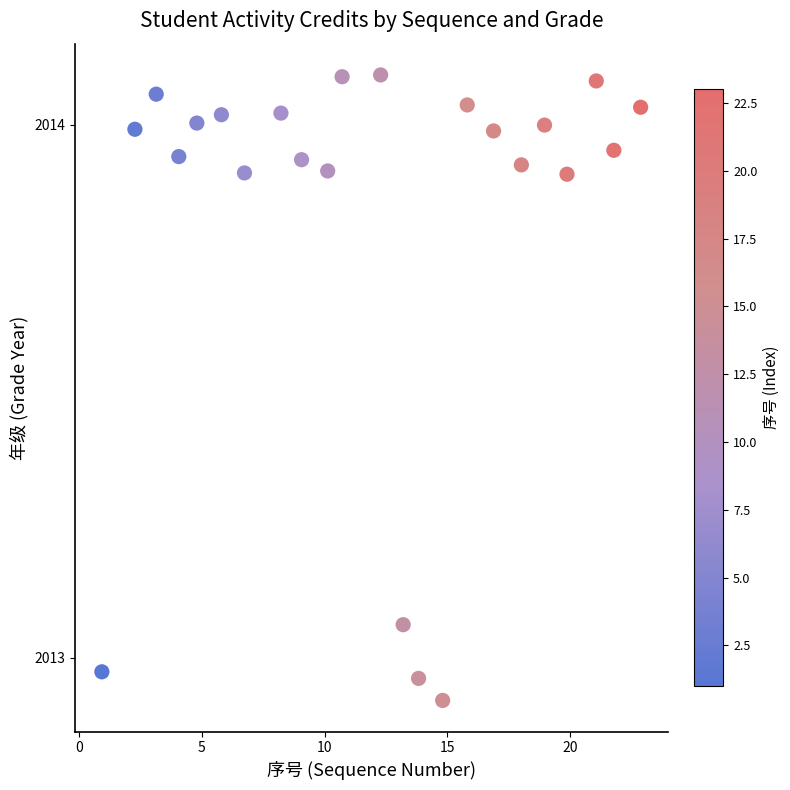

What is the range of Y values (max minus min)?

1.2